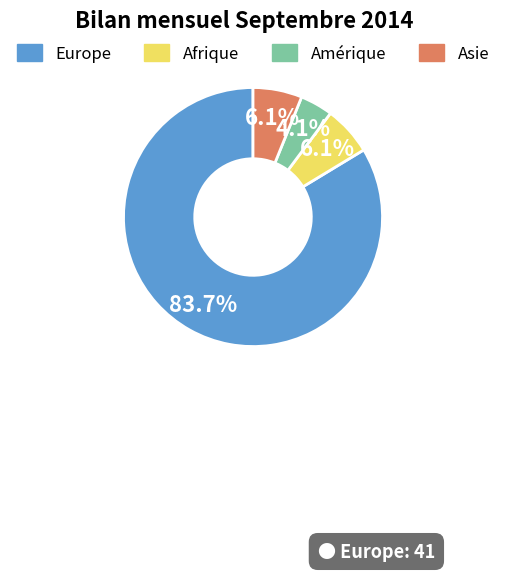

Which slice represents more than half of the pie?

Europe